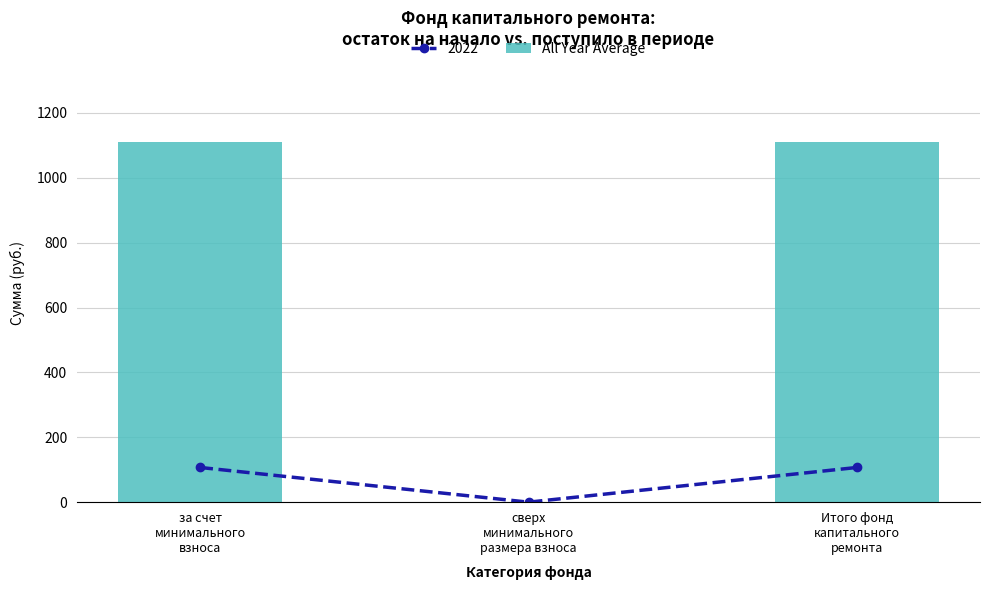

What position from the left is сверх
минимального
размера взноса?

2